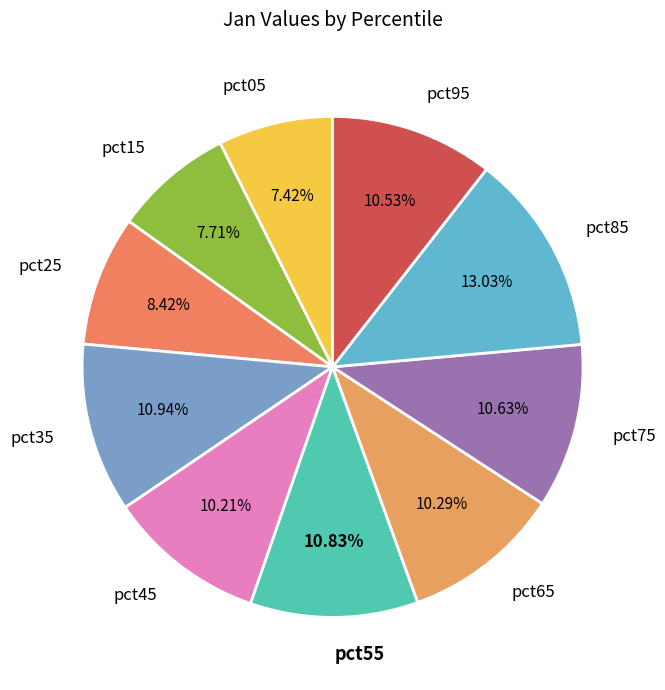

To the nearest percent, what percentage of the pie is pct85?

13%